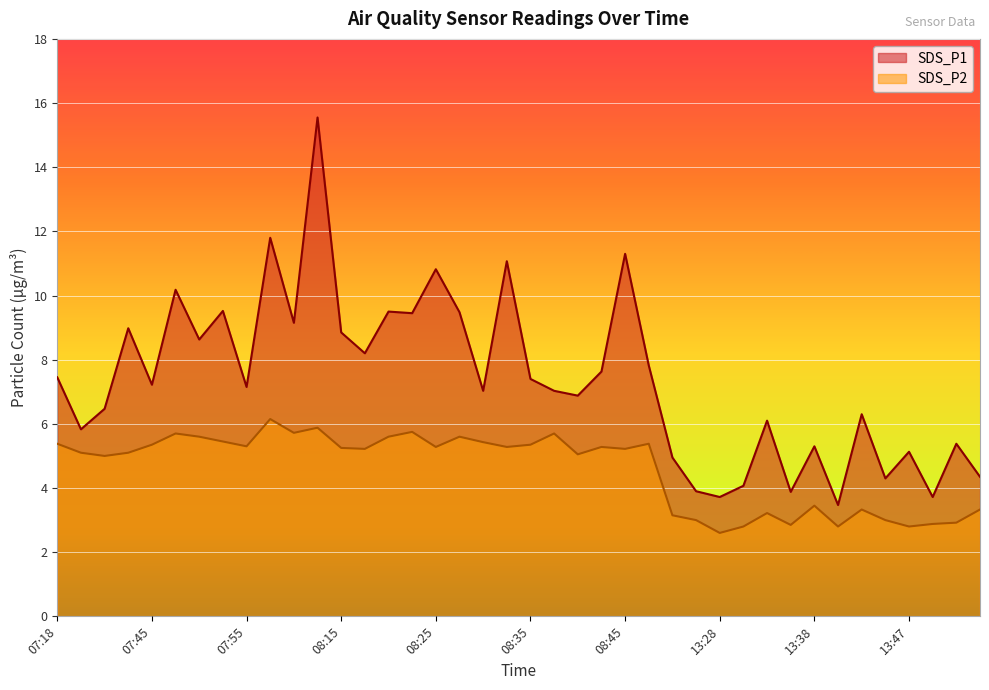

What is the difference between the maximum and minimum values in the SDS_P2 series?

3.6